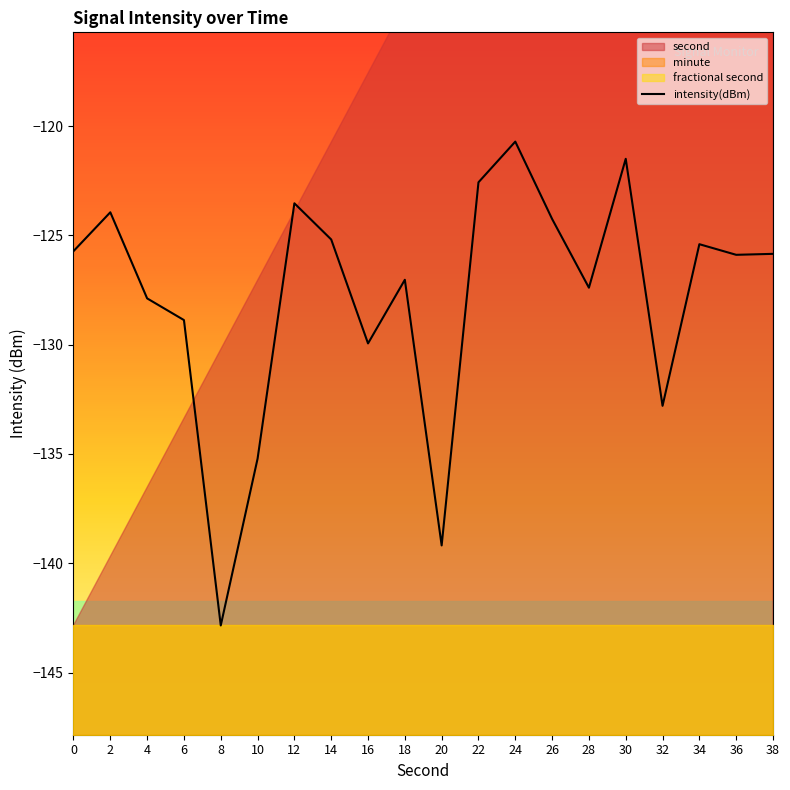

Reading left to right, what are all the values shown in this chart?

0=-125.7	2=-123.9	4=-127.9	6=-128.9	8=-142.8	10=-135.2	12=-123.5	14=-125.2	16=-129.9	18=-127.0	20=-139.2	22=-122.6	24=-120.7	26=-124.2	28=-127.4	30=-121.5	32=-132.8	34=-125.4	36=-125.9	38=-125.8